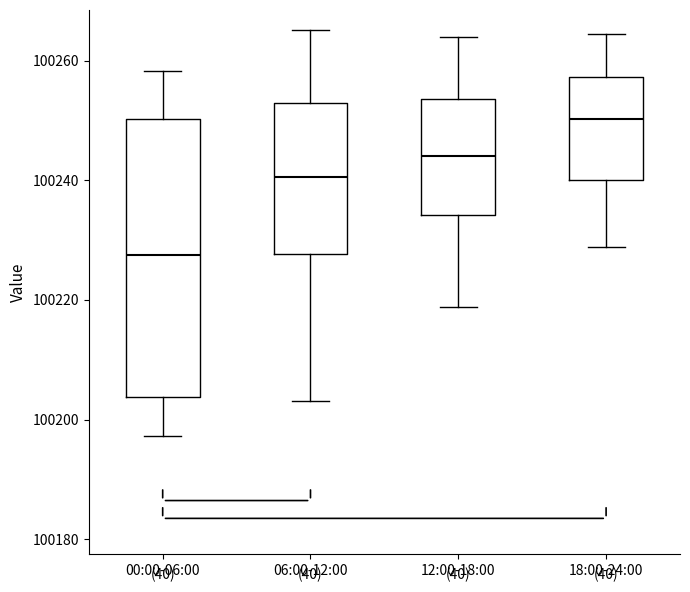

Reading left to right, transcribe this box plot: for each box, give where its median line is, the range the box spans, and where its two whiskers end, as read against the y-axis. The values are not printed on the chart, so give them approximately, as read against the axis.

00:00-06:00: median 100228, box 100204 to 100250, whiskers 100198 to 100258
06:00-12:00: median 100240, box 100228 to 100252, whiskers 100204 to 100266
12:00-18:00: median 100244, box 100234 to 100254, whiskers 100218 to 100264
18:00-24:00: median 100250, box 100240 to 100258, whiskers 100228 to 100264